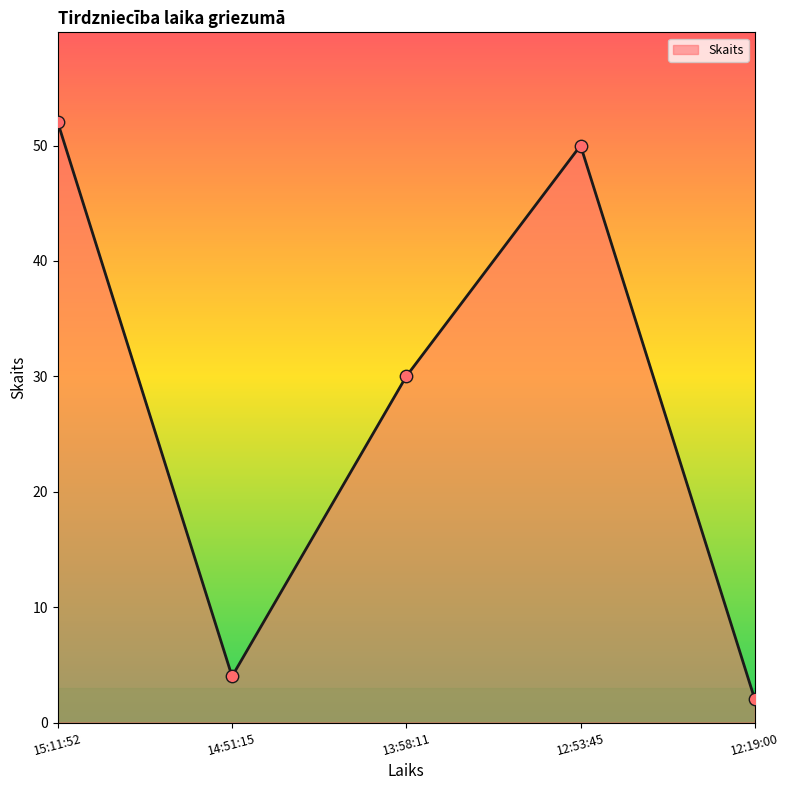

Which has a higher value, 13:58:11 or 15:11:52?

15:11:52